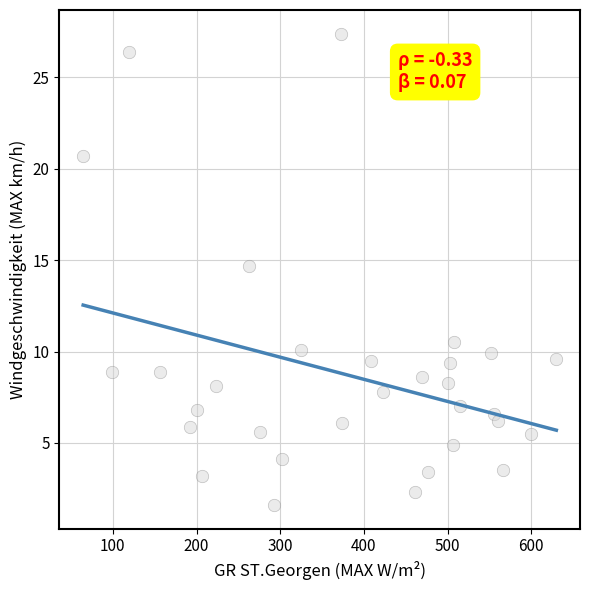

What is the range of X values (max minus min)?

565.5